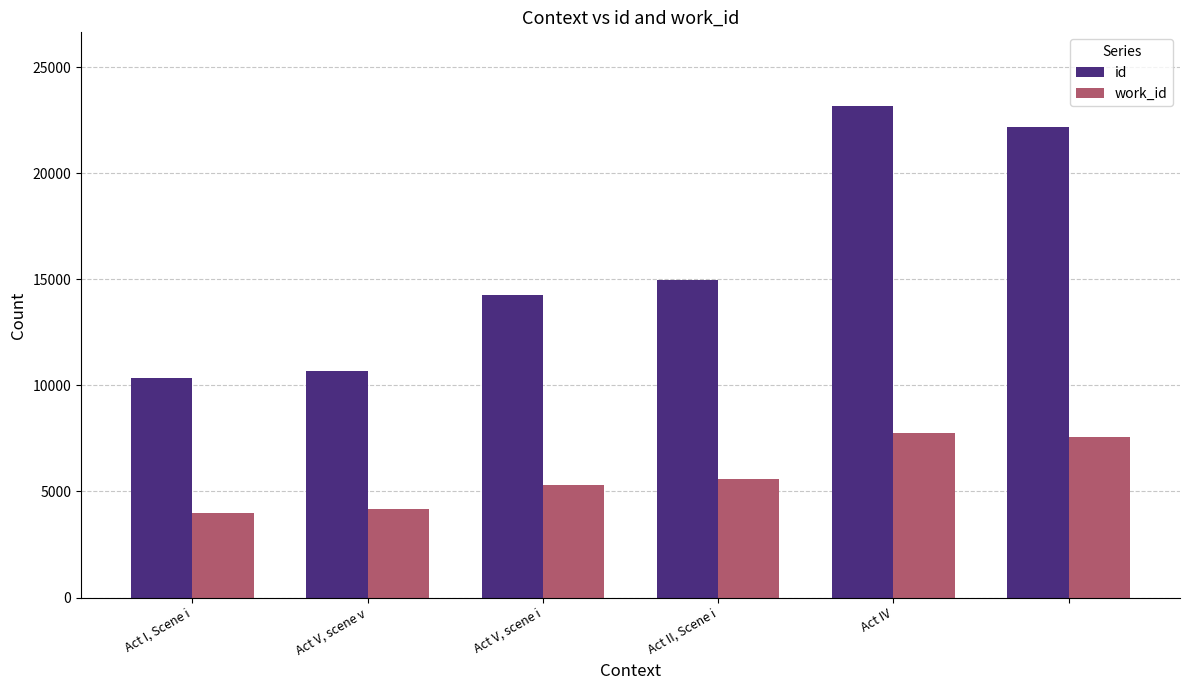

Which series has the largest total across all categories?

id